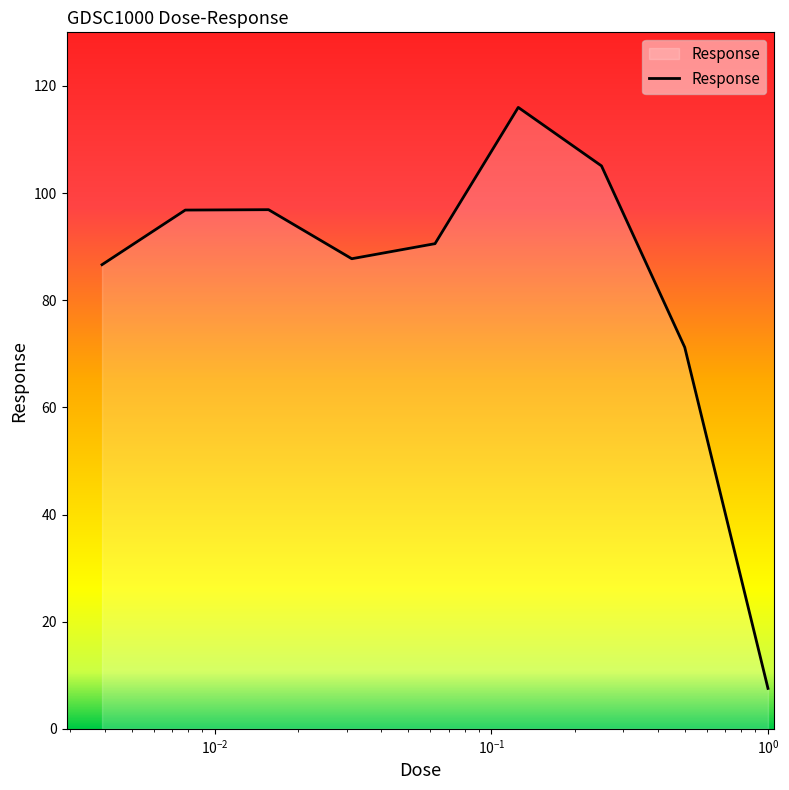

What is the average value?

84.3